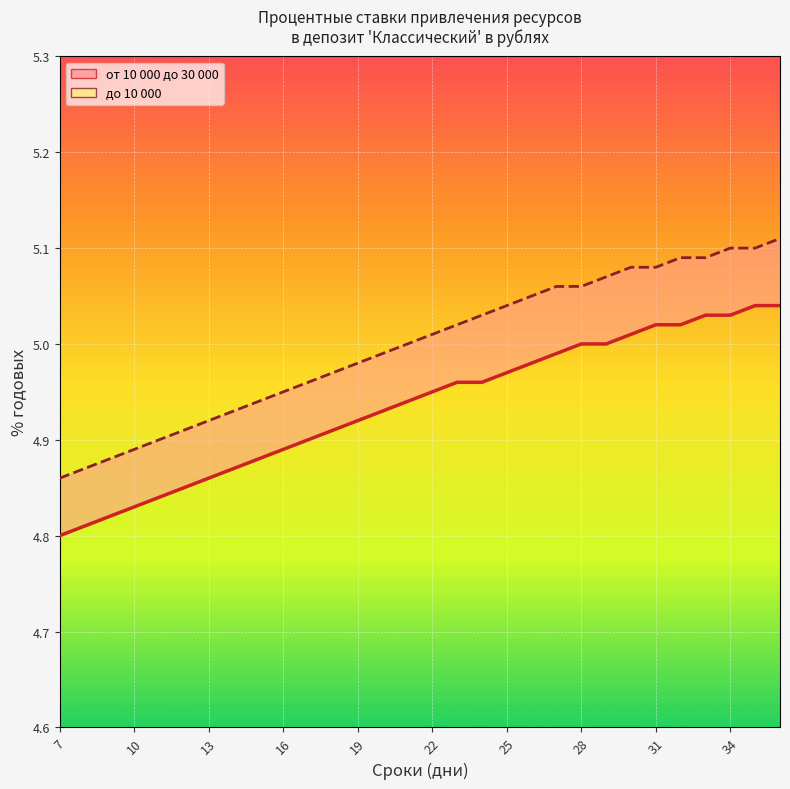

The до 10 000 series shows 2.2 at 28. True or false?

False